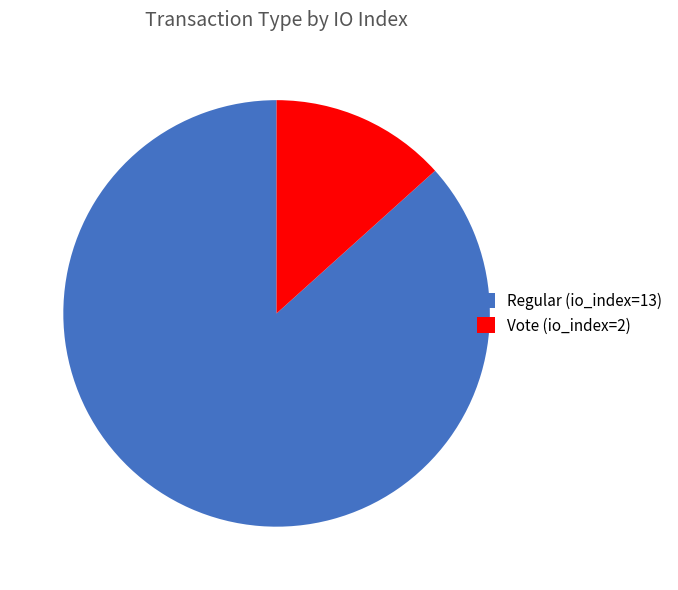

The Regular (io_index=13) slice represents 80% of the pie. True or false?

False